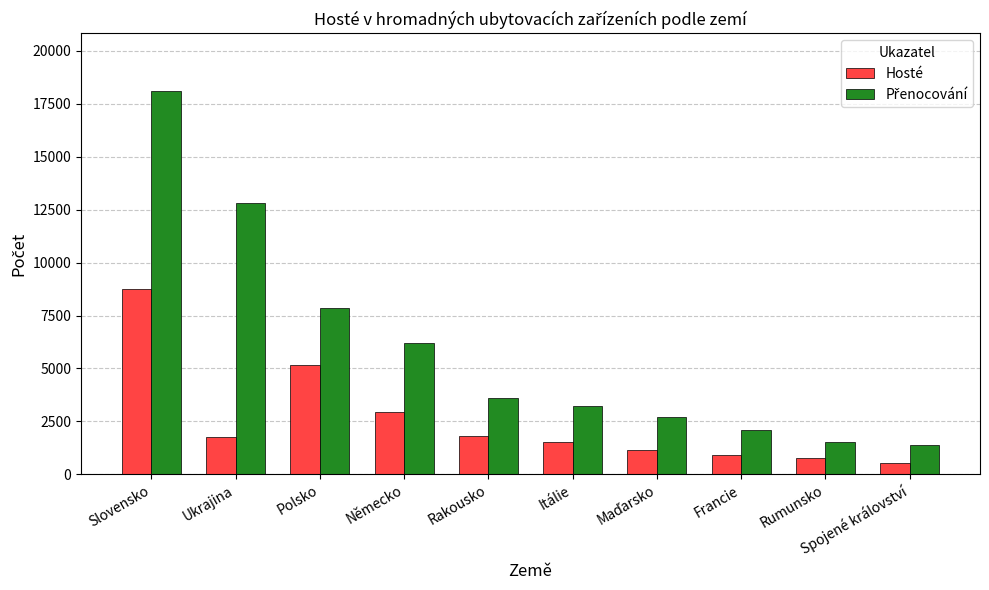

What is the label of the 2nd bar from the left?

Ukrajina